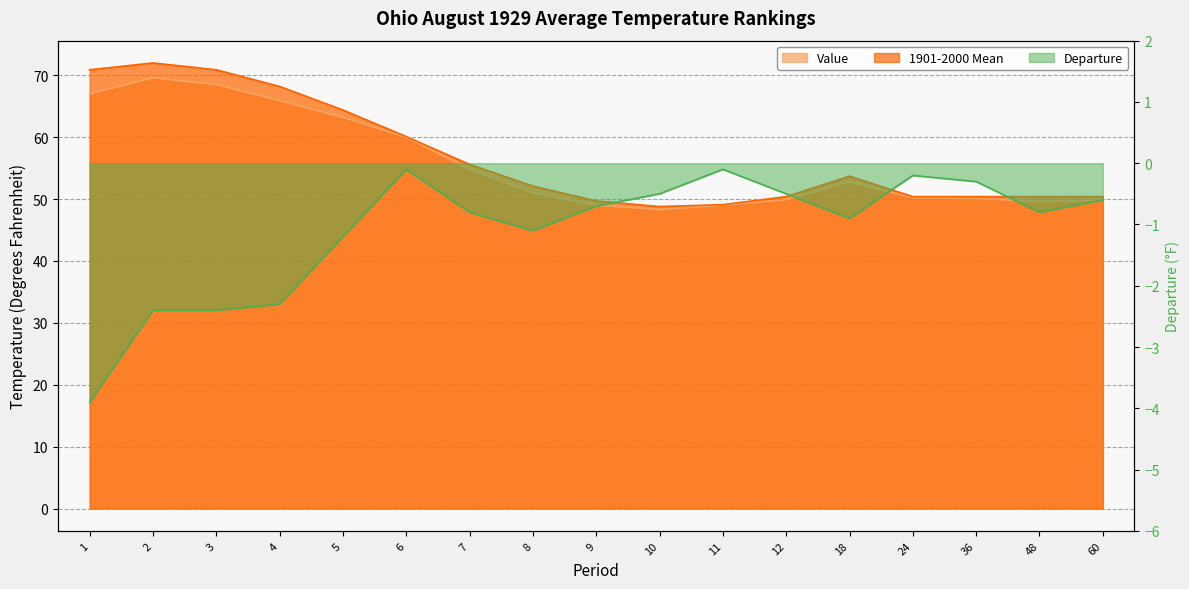

At how many categories does at least one series exceed 35?

17